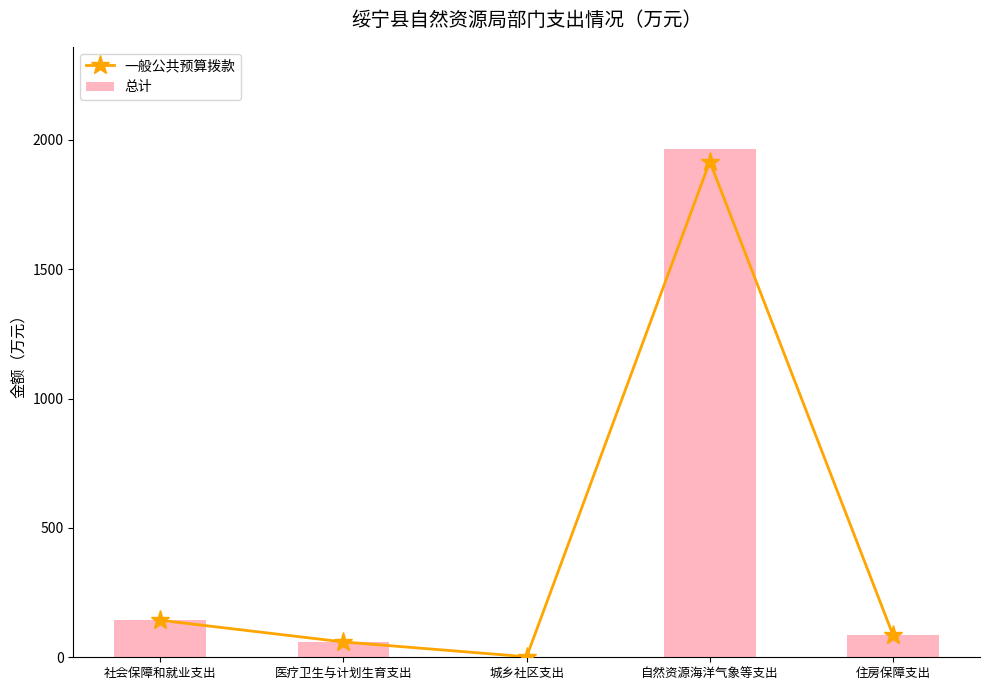

What is the label of the 3rd bar from the right?

城乡社区支出